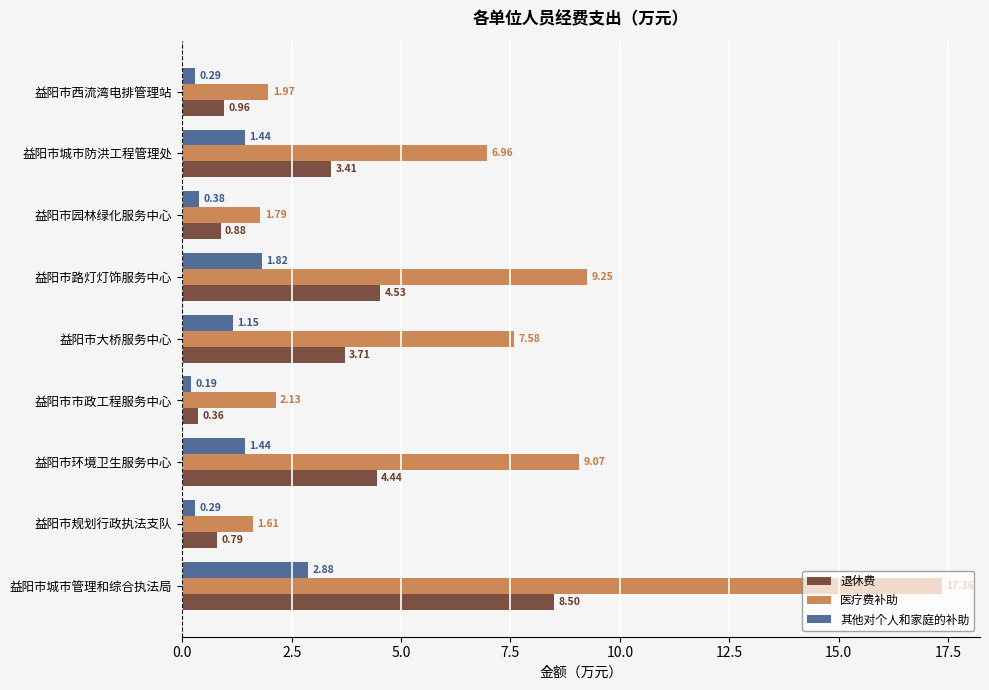

At which label is 退休费 closest to 4?

益阳市大桥服务中心